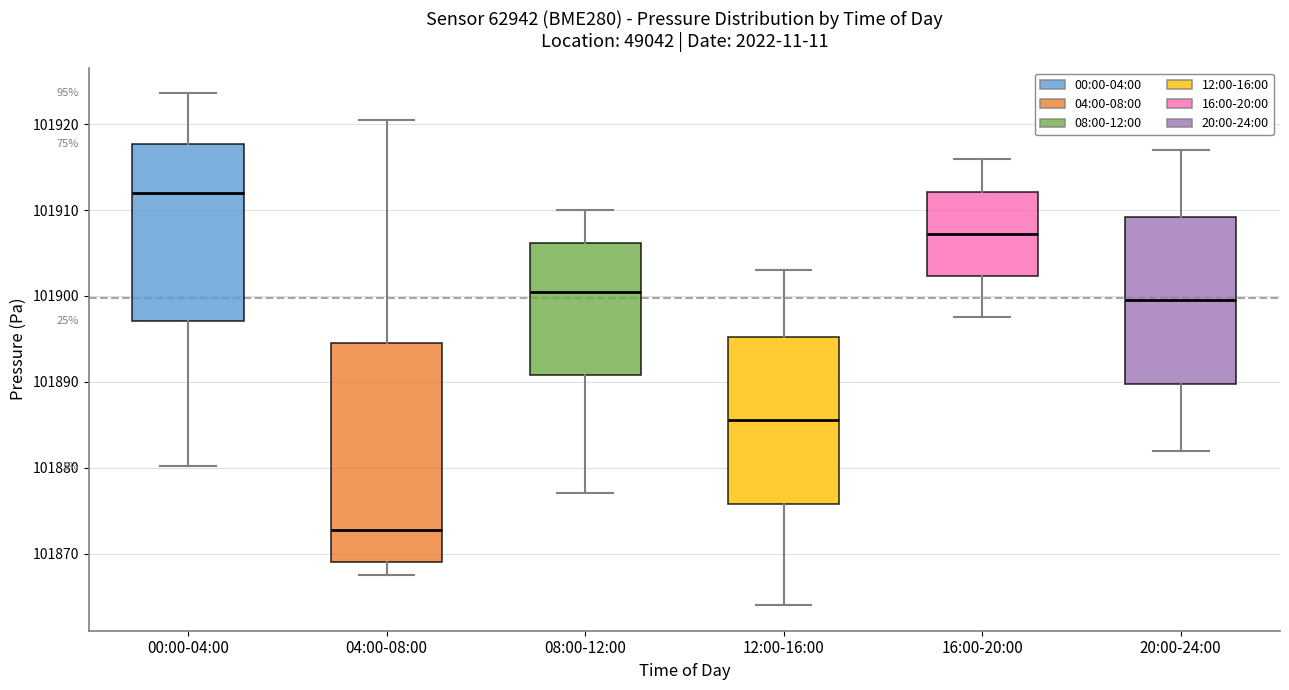

Where is the upper edge of the box for 08:00-12:00 on the y-axis? The values are not printed on the chart, so give them approximately, as read against the axis.

101906